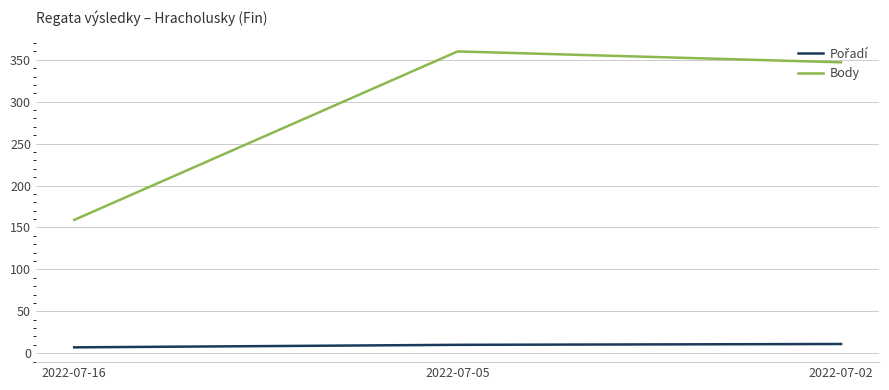

Rank the categories by Body value from highest to lowest.

2022-07-05, 2022-07-02, 2022-07-16